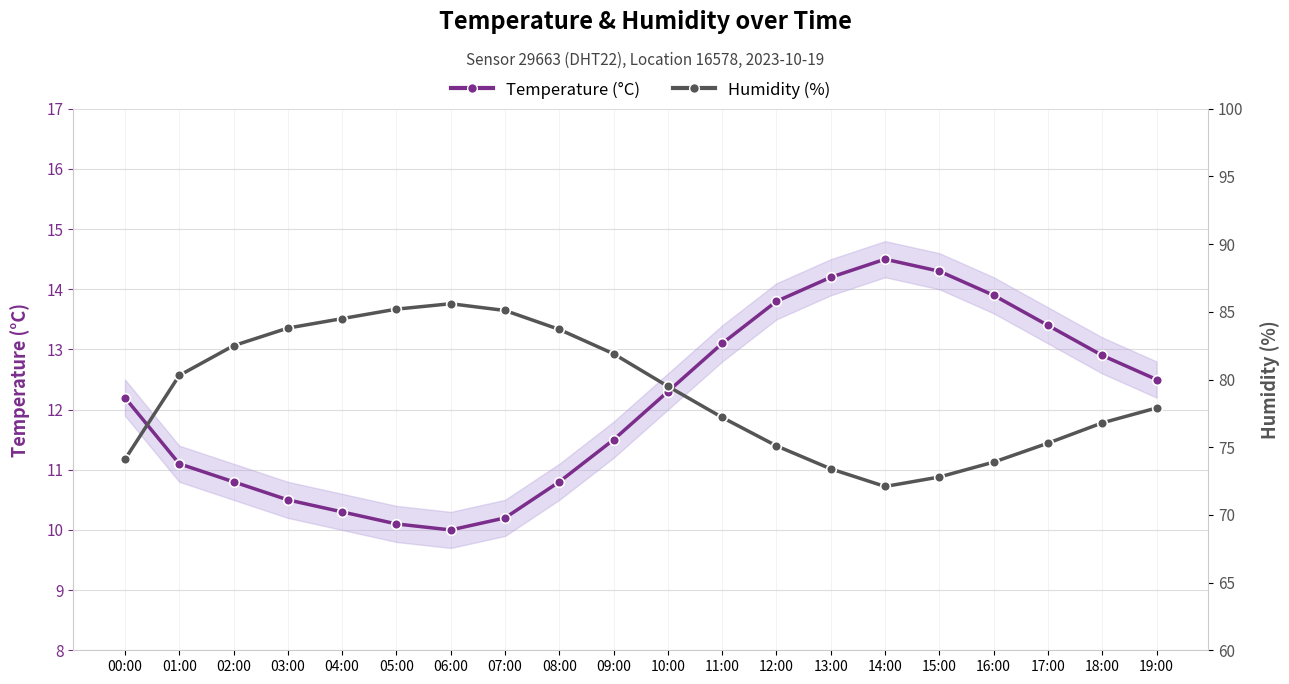

True or false: Temperature (°C) and Humidity (%) cross at least once.

False